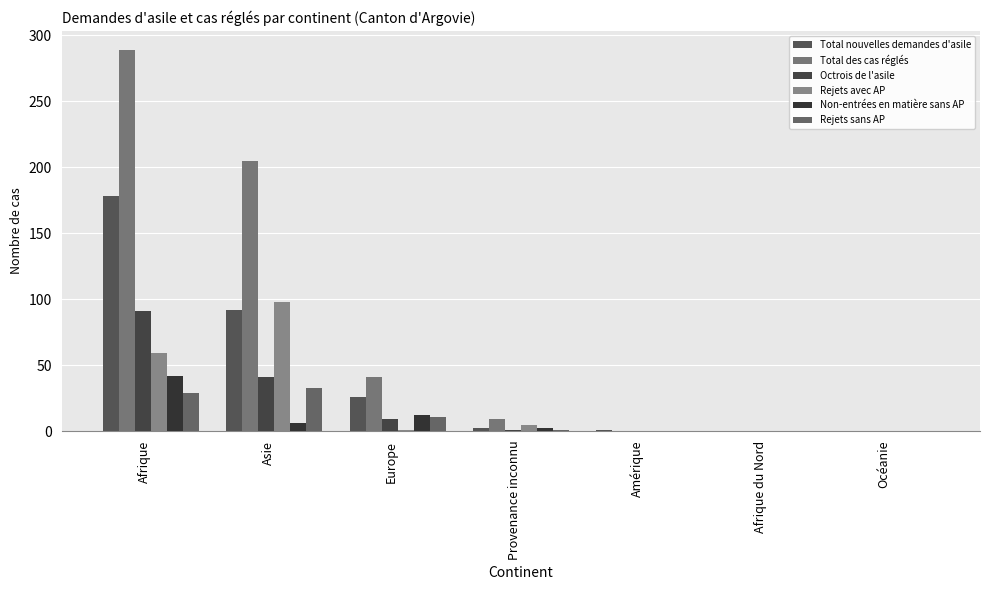

True or false: Non-entrées en matière sans AP has a value of -18 at Amérique.

False